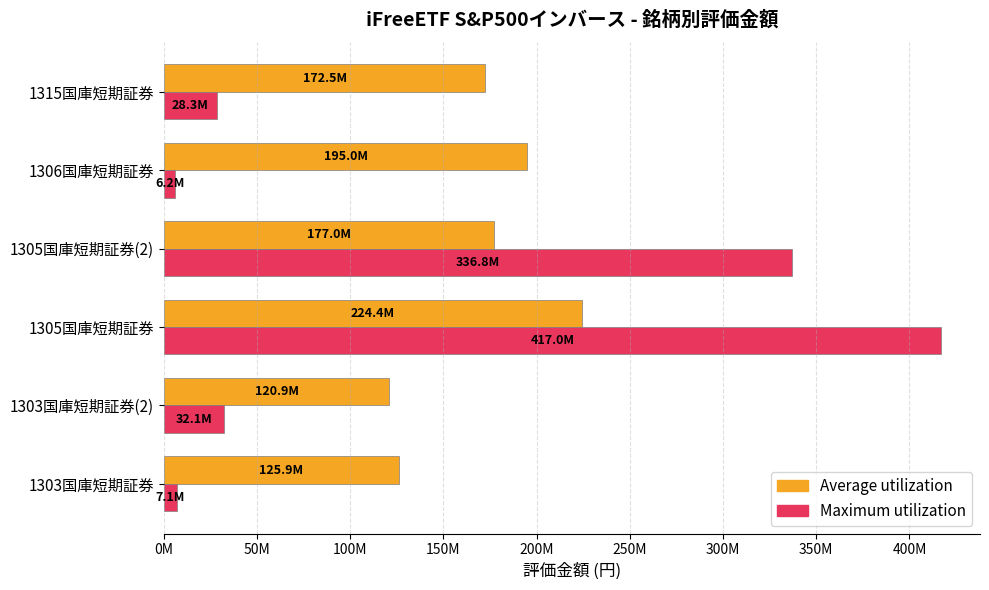

What are all the series names shown in the legend?

Average utilization, Maximum utilization